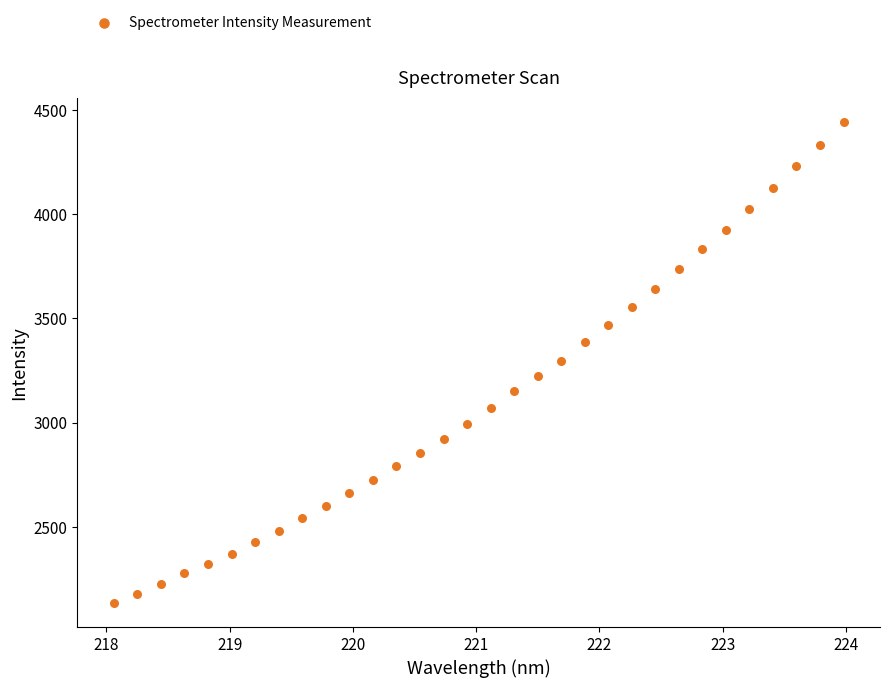

What is the range of Y values (max minus min)?

2305.1